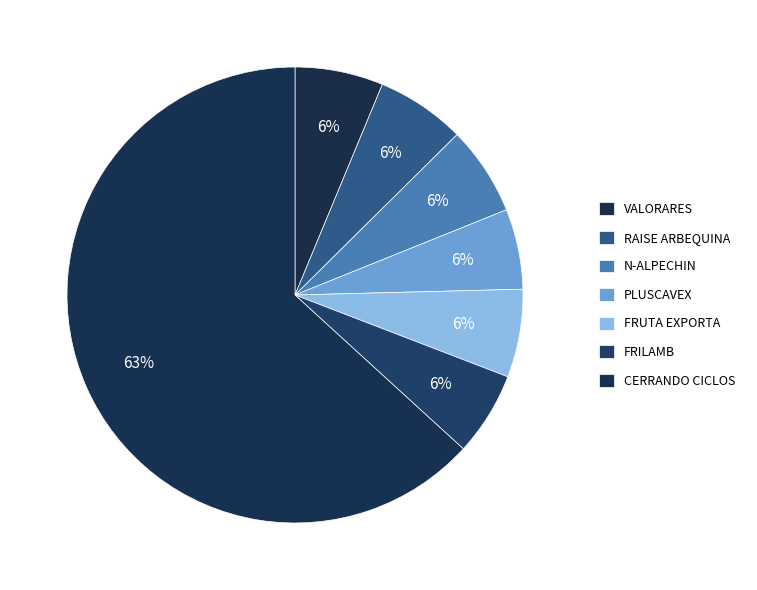

What percentage do VALORARES and RAISE ARBEQUINA together represent?

12.6%